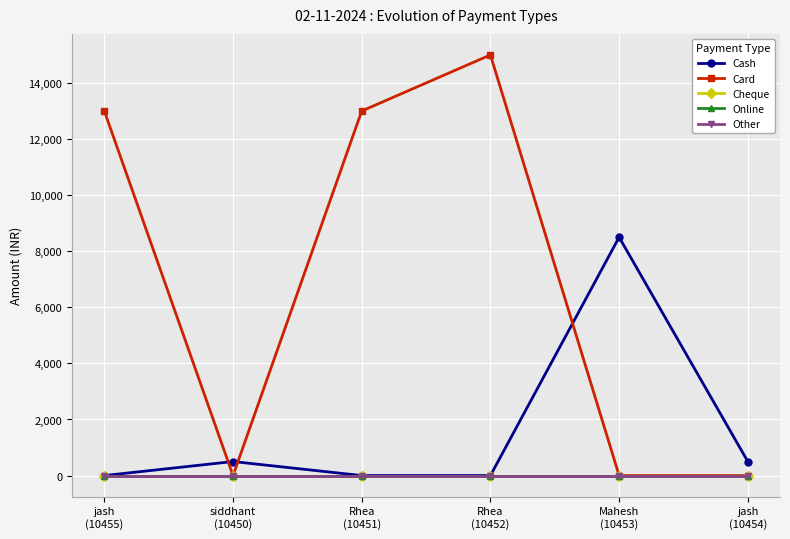

Is this an area chart (filled region under the line)?

No